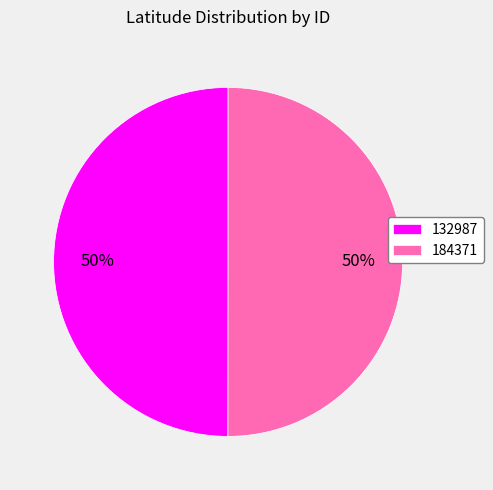

The 132987 slice represents 36% of the pie. True or false?

False